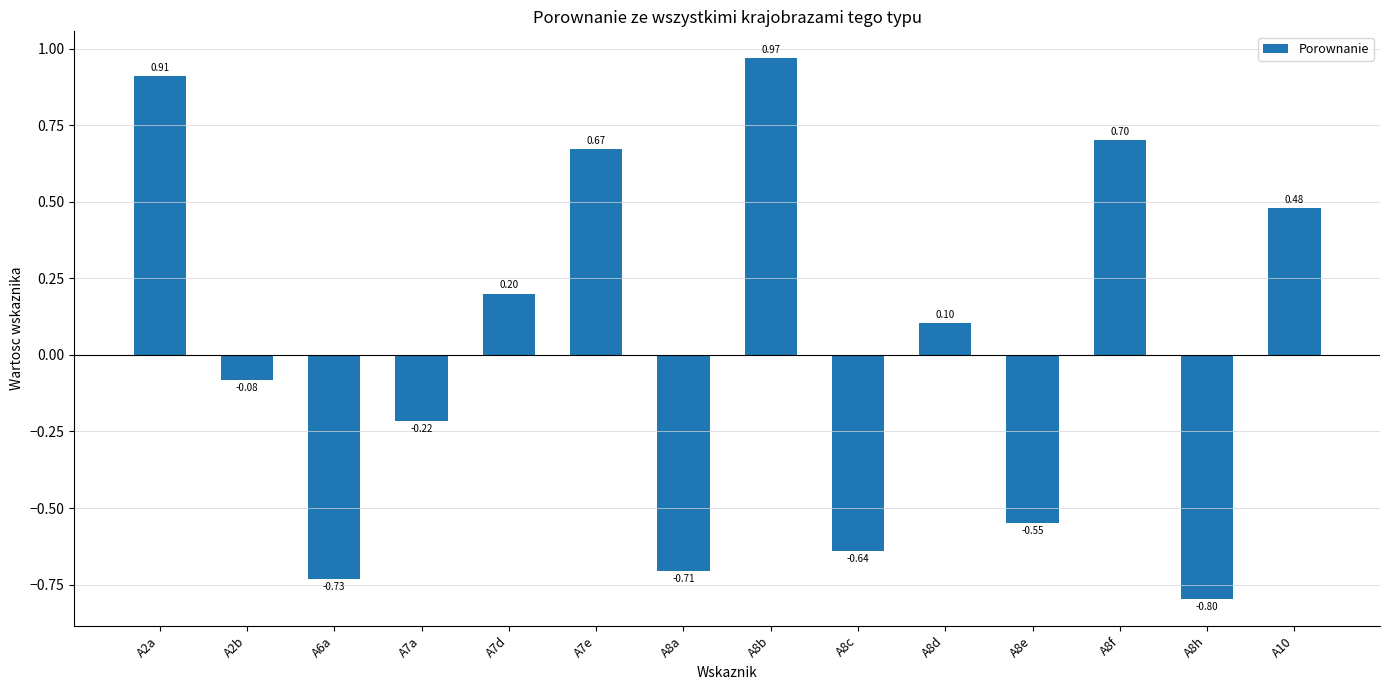

Between A2a and A6a, which is larger?

A2a